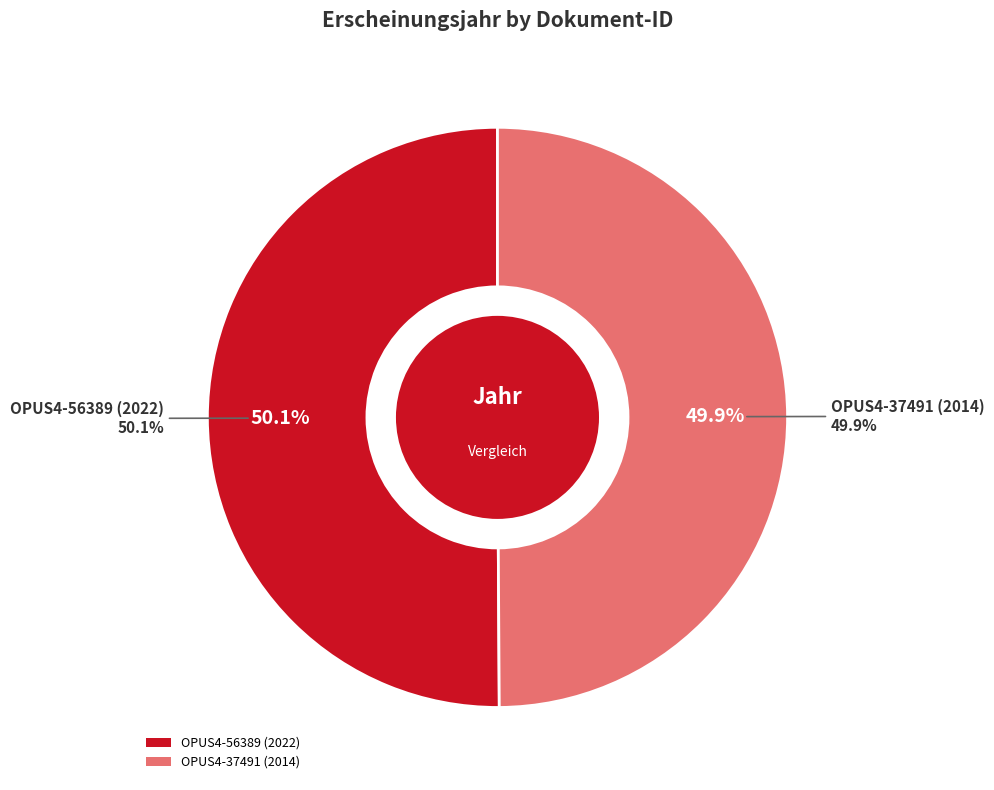

Which slice is the smallest?

OPUS4-37491 (2014)